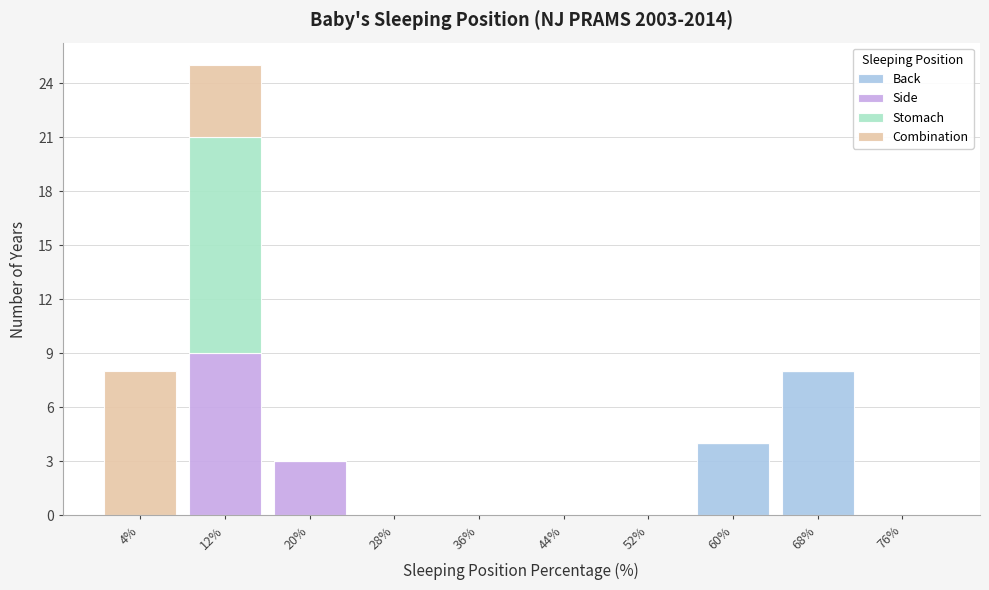

What is the total height of the stacked bar covering 64 to 72 on the x-axis? The values are not printed on the chart, so give them approximately, as read against the axis.

8